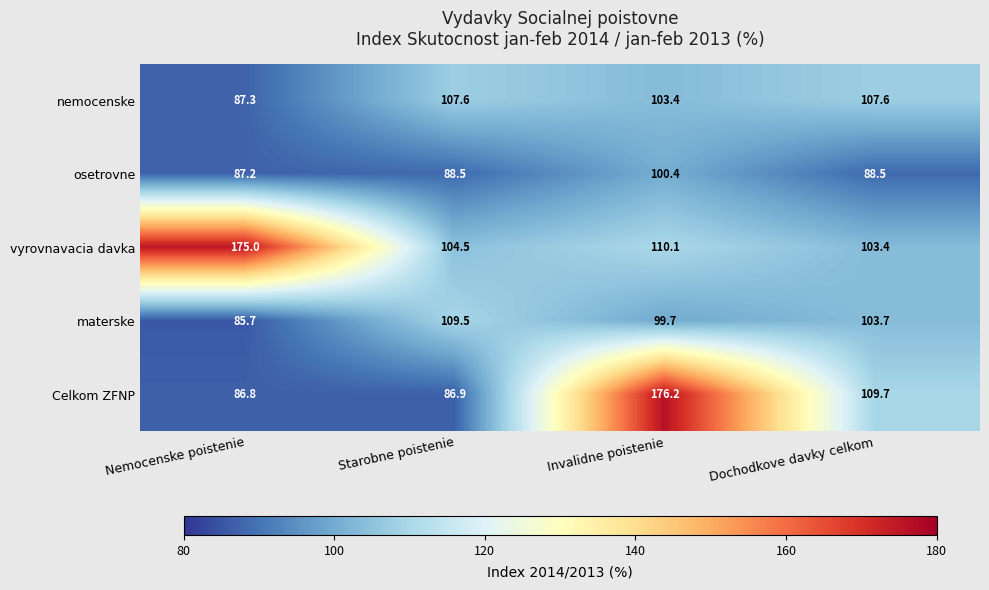

List the series in order of their peak value, highest first.

Celkom ZFNP, vyrovnavacia davka, materske, nemocenske, osetrovne